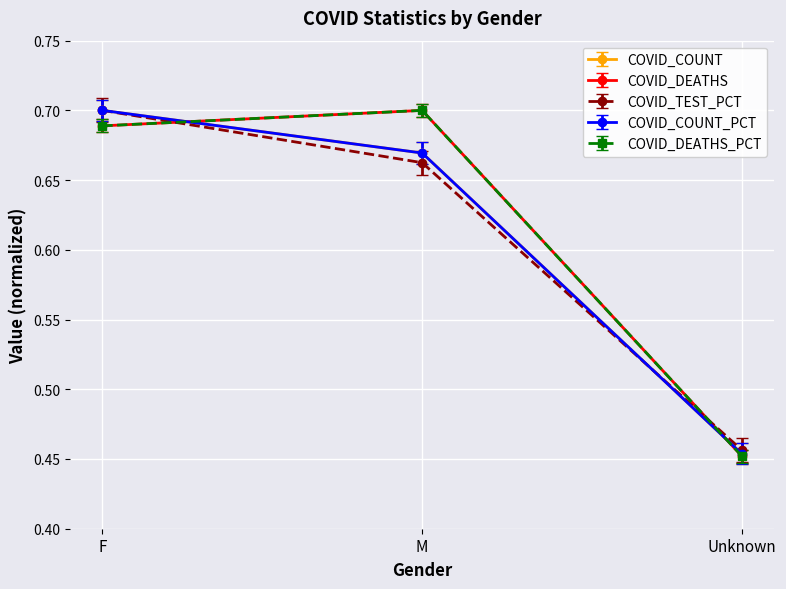

How many COVID_DEATHS values are between 0 and 1?

3